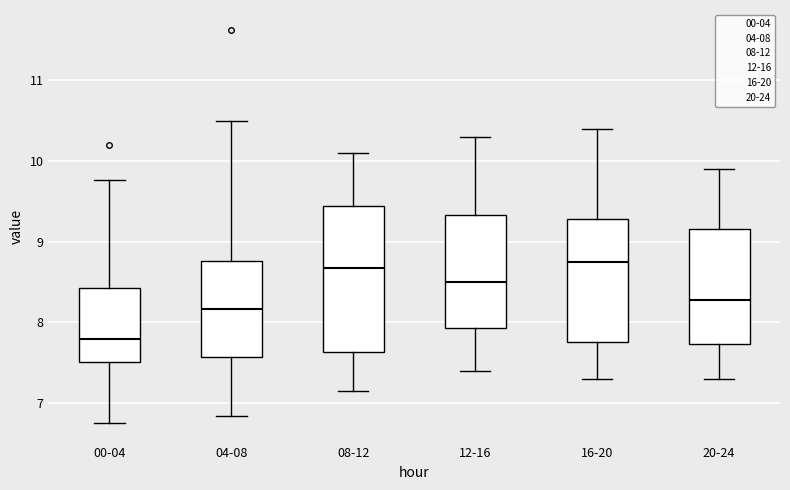

Which box has the lowest median line?

00-04